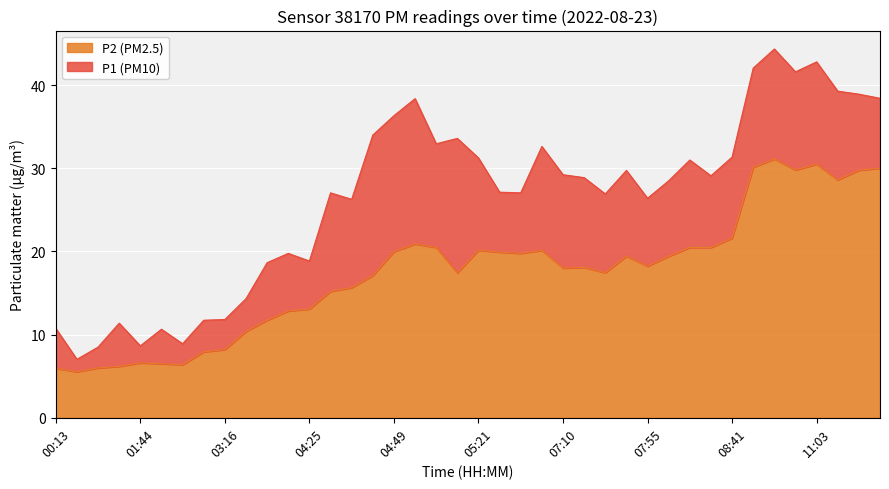

What is the smallest value displayed?

5.5